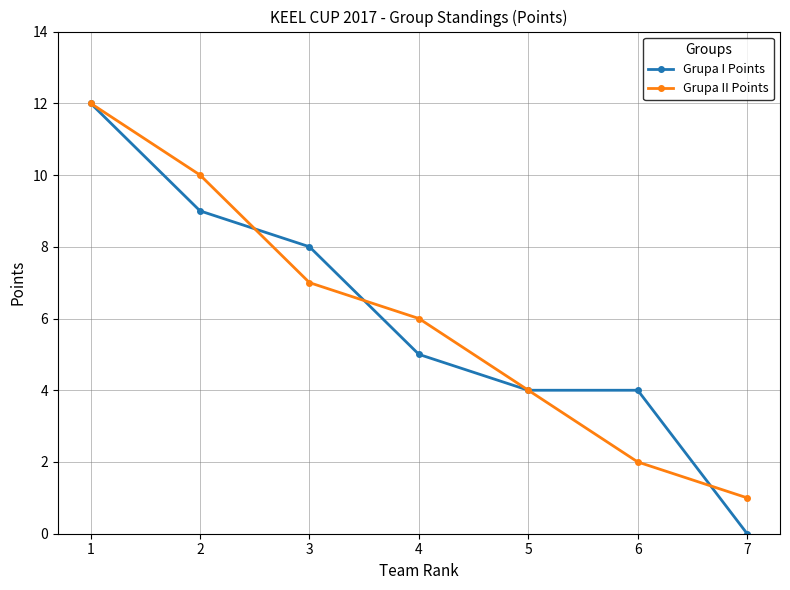

At which label is Grupa II Points closest to 6?

4